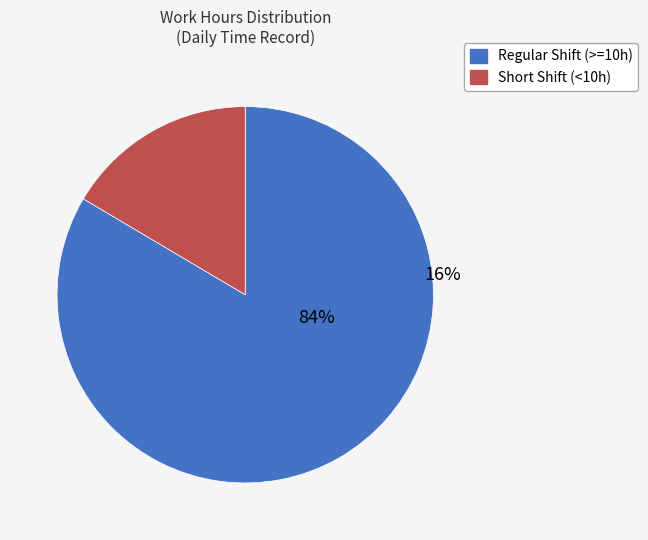

Is it true that 4 is 5% of the pie?

True